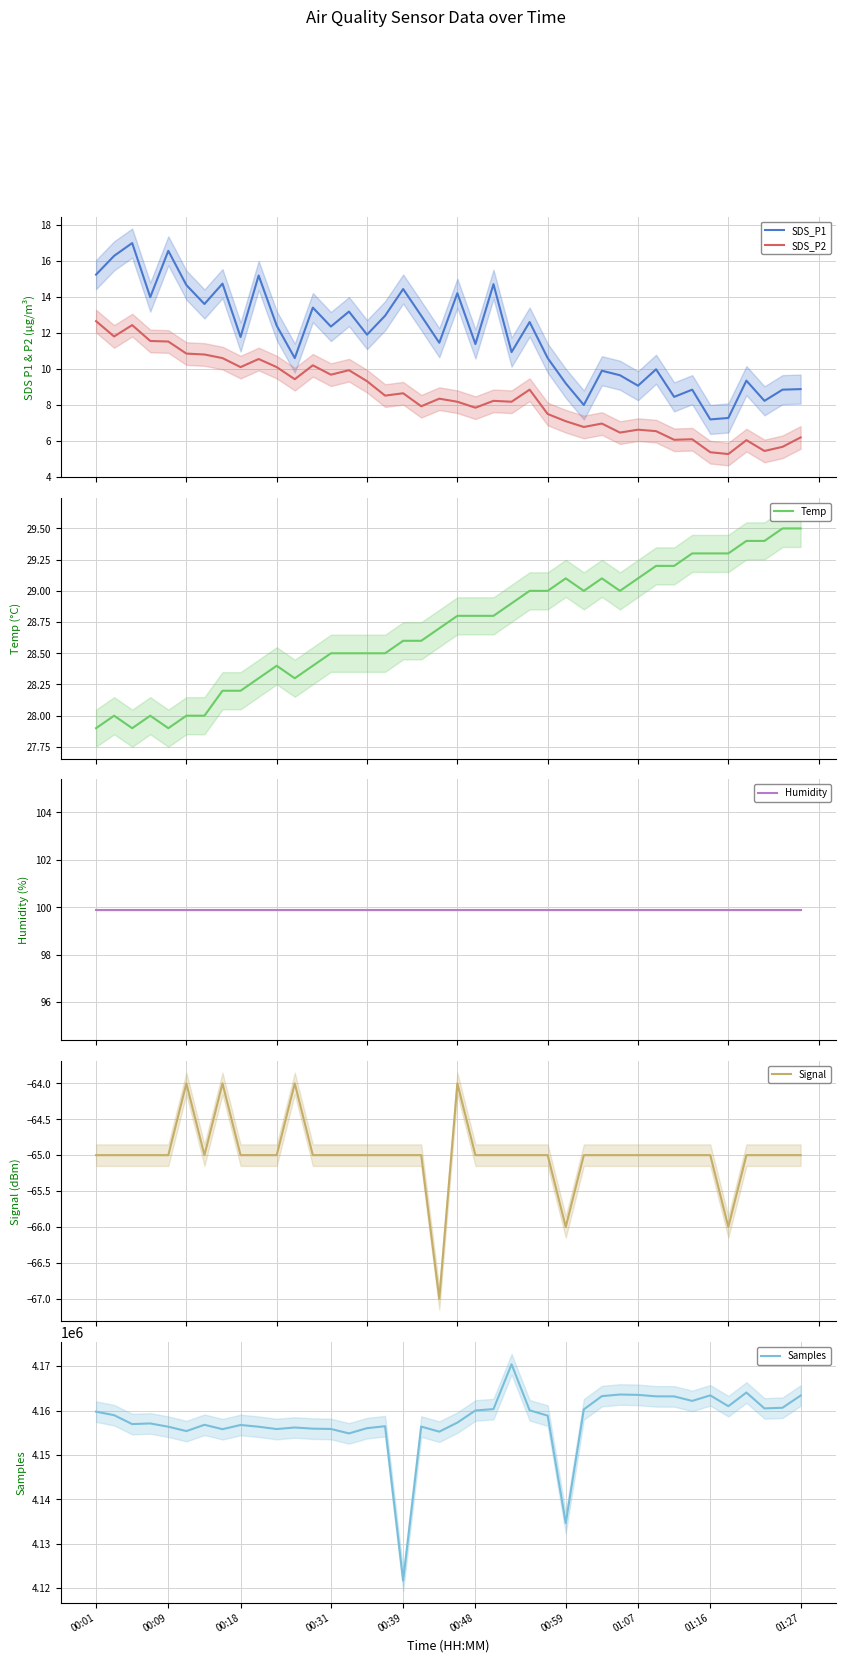

Which series has the largest total across all categories?

Samples